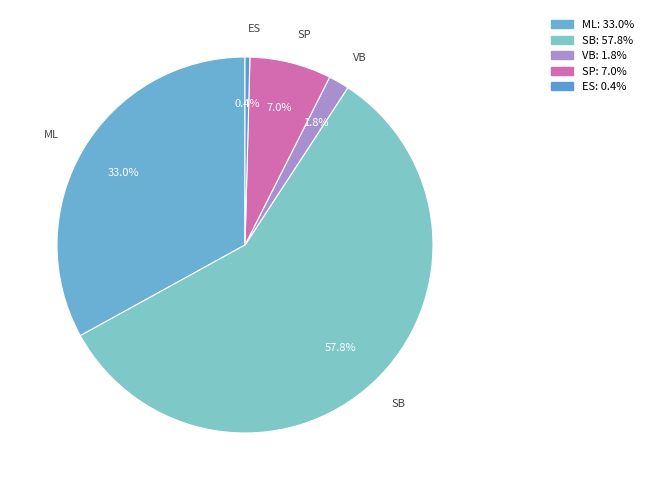

Approximately how many times larger is the value at VB compared to SP?

0.3